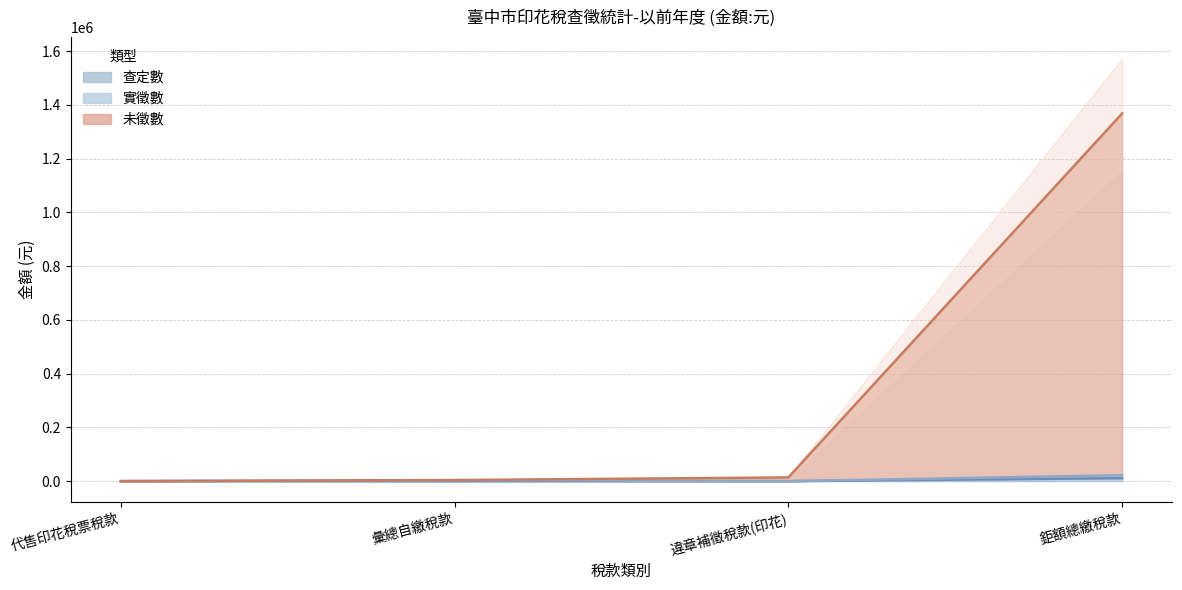

How many values in 未徵數 are above zero?

3